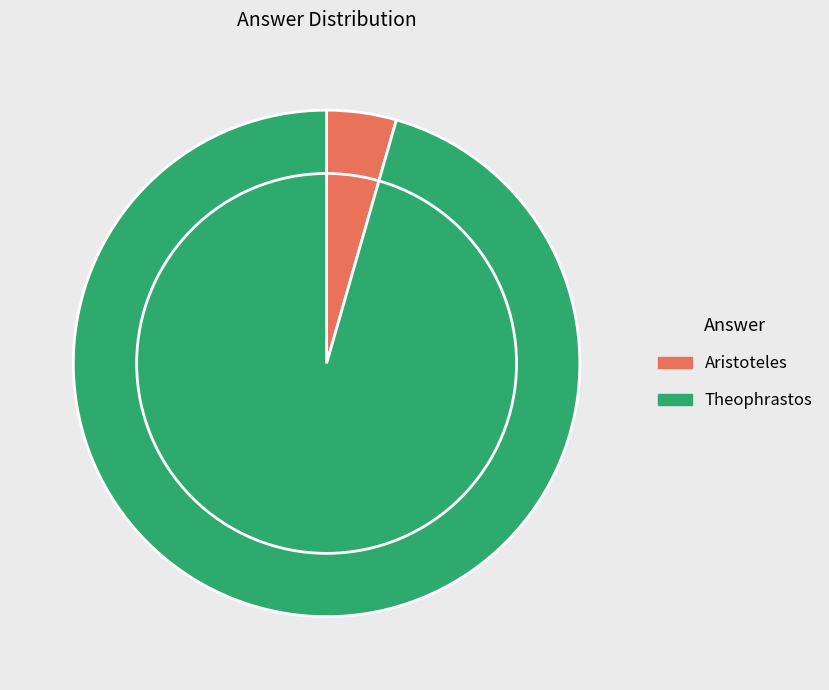

Is the sum of Theophrastos and Aristoteles greater than half?

Yes